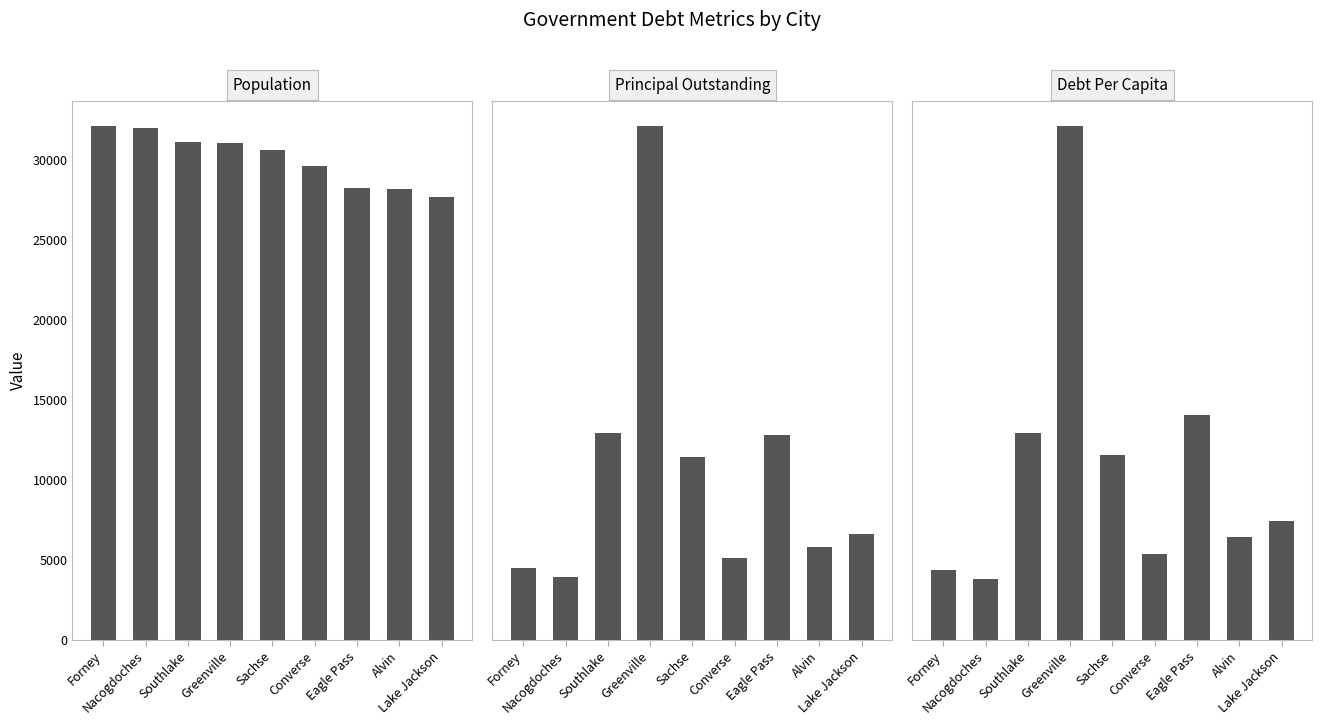

Where does the Population series first go above 30610?

Forney